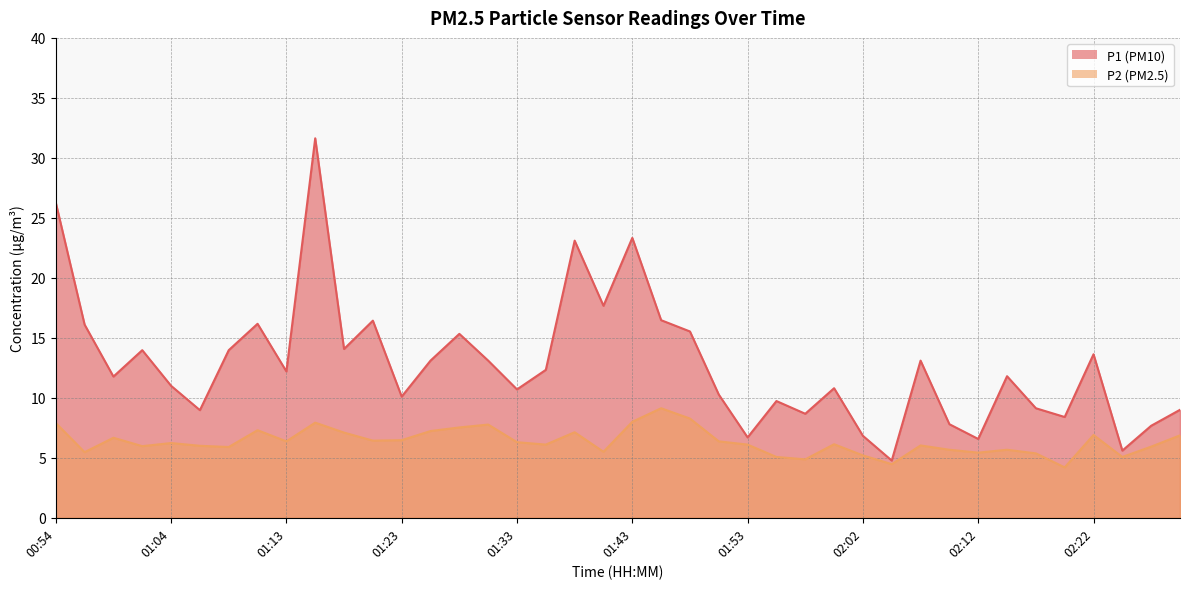

Which has a higher value, 01:48 or 01:08?

01:48